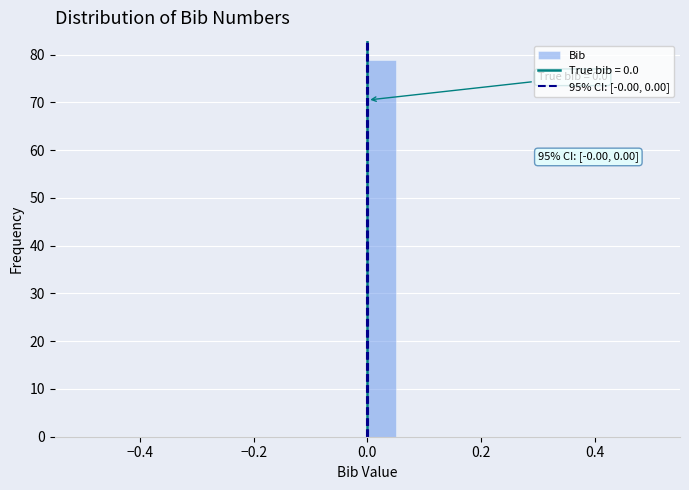

Read against the x-axis, roughly where is the centre of the tallest bar?

0.02